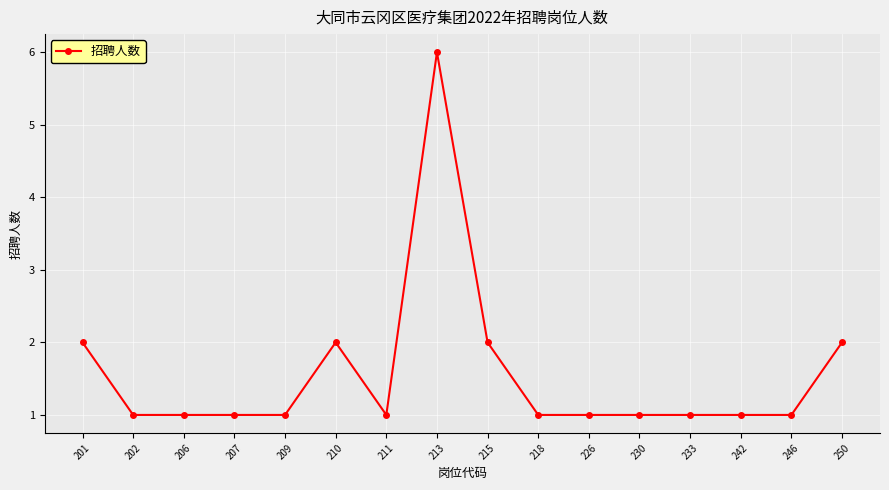

Approximately how many times larger is the value at 233 compared to 213?

0.2